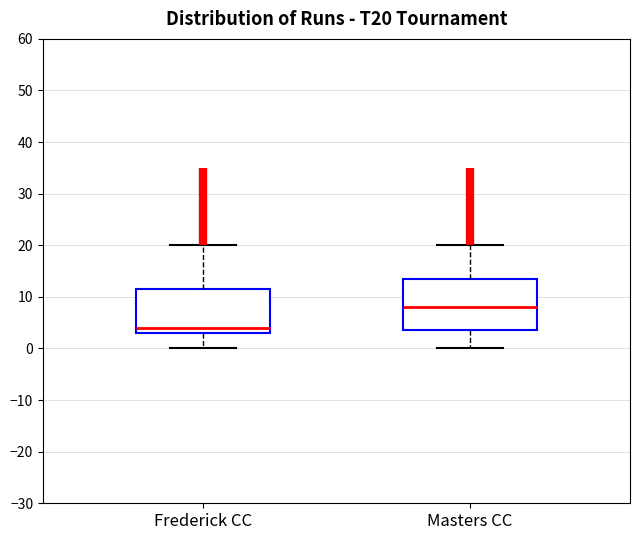

Where does the upper whisker of the box for Masters CC end on the y-axis? The values are not printed on the chart, so give them approximately, as read against the axis.

20